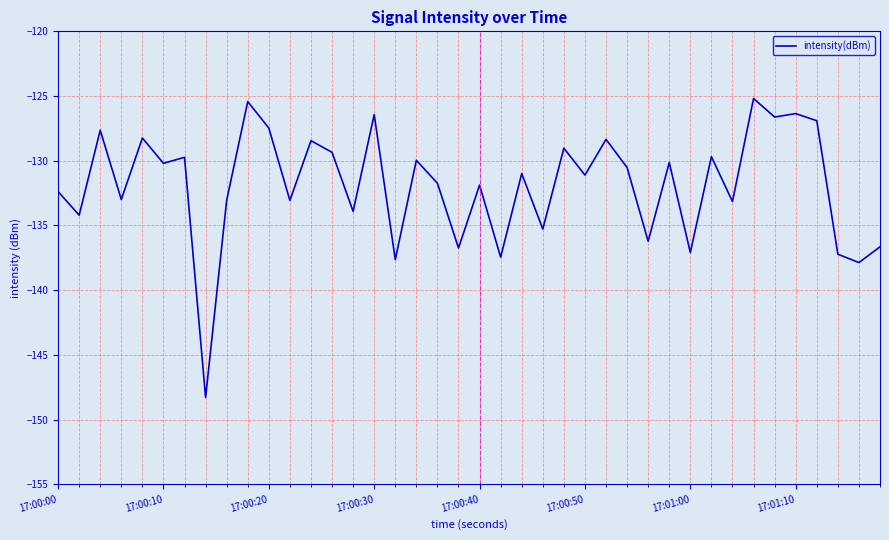

How many lines are shown in the chart?

1